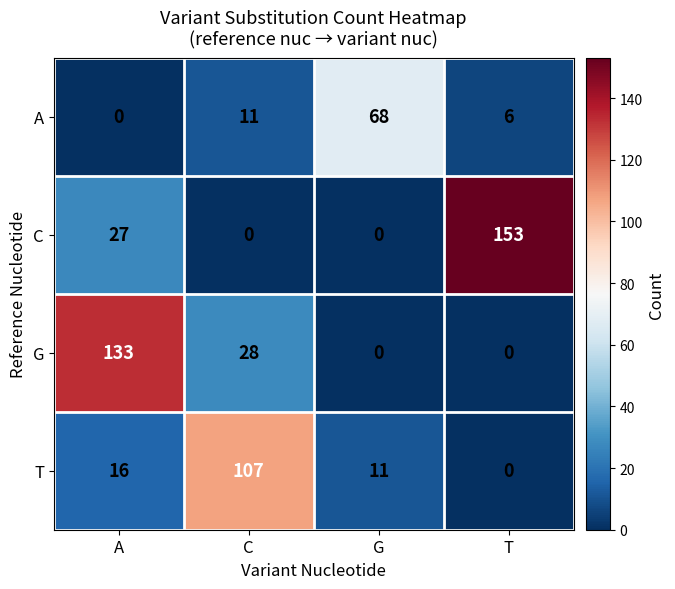

What is the maximum value shown in the chart?

153